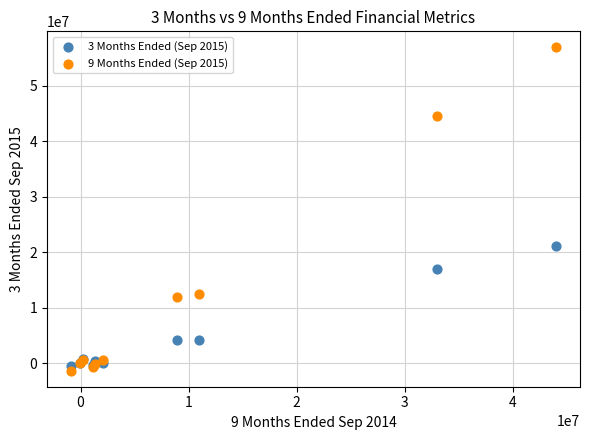

Which series has the widest spread of Y values?

9 Months Ended (Sep 2015)